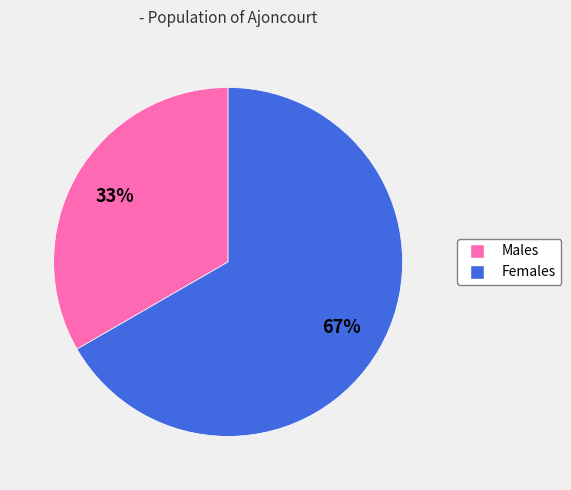

Is there any slice that represents more than half of the pie?

Yes